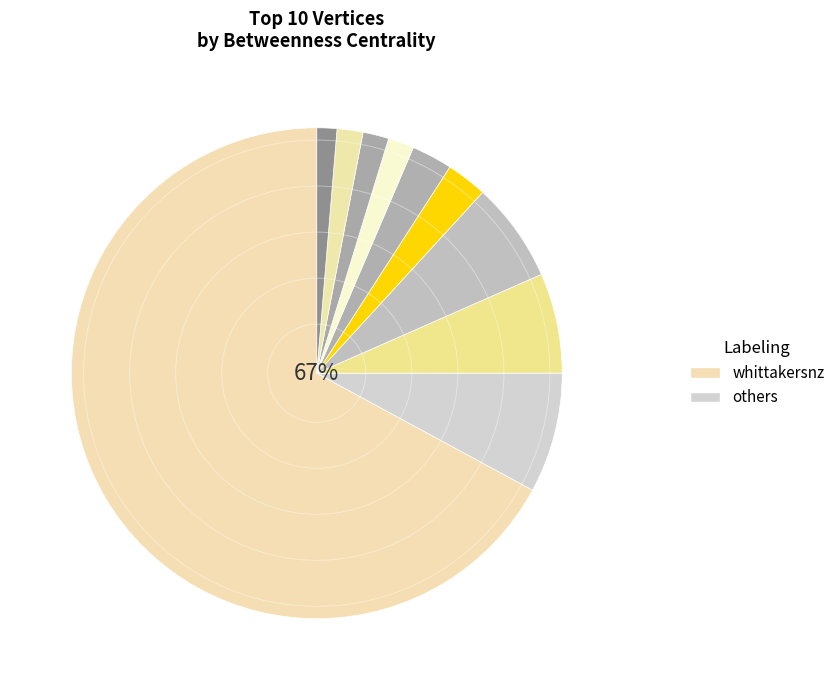

How many slices are in this pie chart?

10